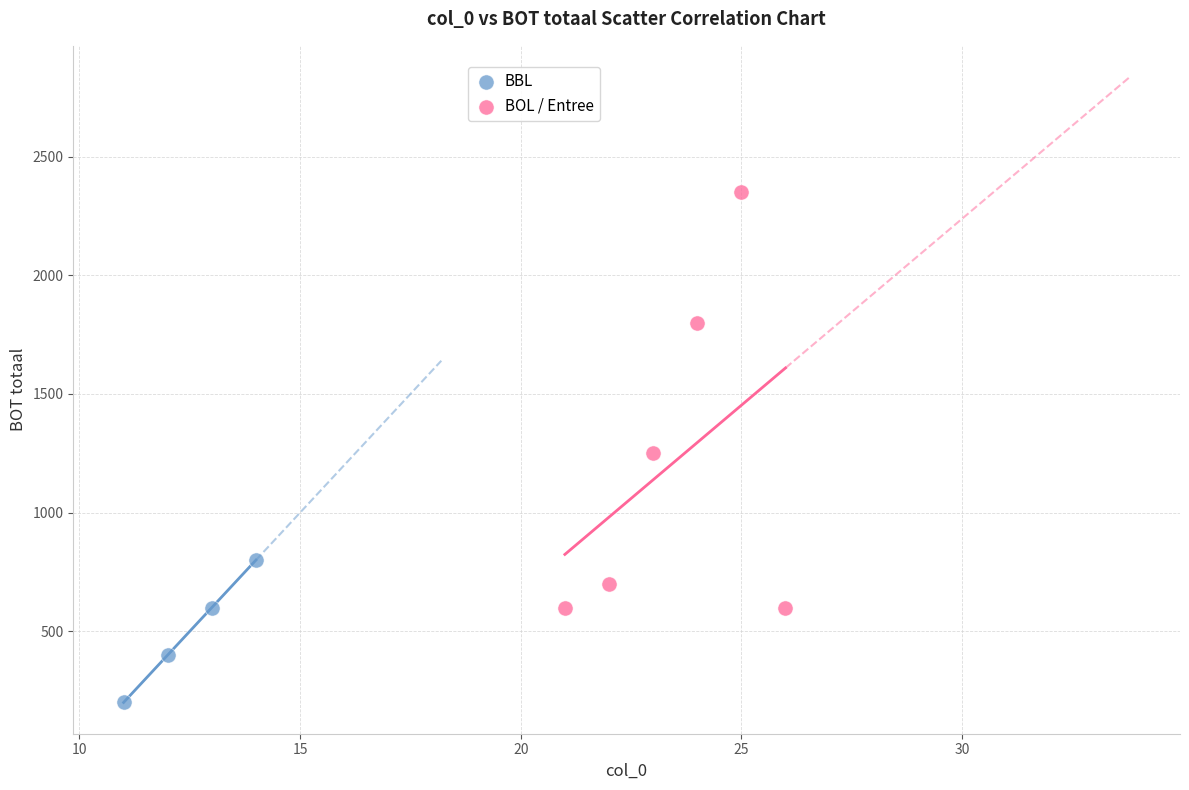

Which series contains the lowest Y value?

BBL